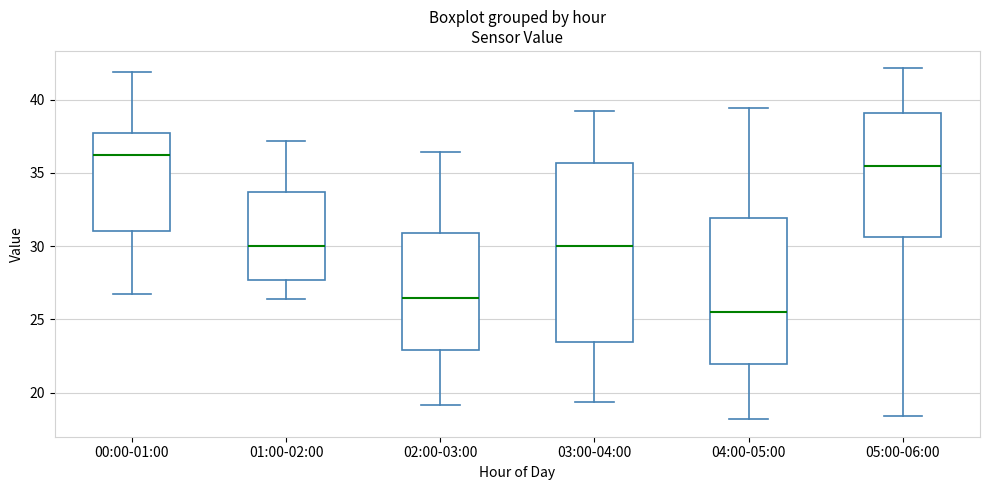

Reading left to right, read every box against the y-axis: the position of its median line, the range the box covers, and the ends of its whiskers. The values are not printed on the chart, so give them approximately, as read against the axis.

00:00-01:00: median 36.5, box 31.0 to 37.5, whiskers 26.5 to 42.0
01:00-02:00: median 30.0, box 27.5 to 33.5, whiskers 26.5 to 37.0
02:00-03:00: median 26.5, box 23.0 to 31.0, whiskers 19.0 to 36.5
03:00-04:00: median 30.0, box 23.5 to 35.5, whiskers 19.5 to 39.0
04:00-05:00: median 25.5, box 22.0 to 32.0, whiskers 18.0 to 39.5
05:00-06:00: median 35.5, box 30.5 to 39.0, whiskers 18.5 to 42.0